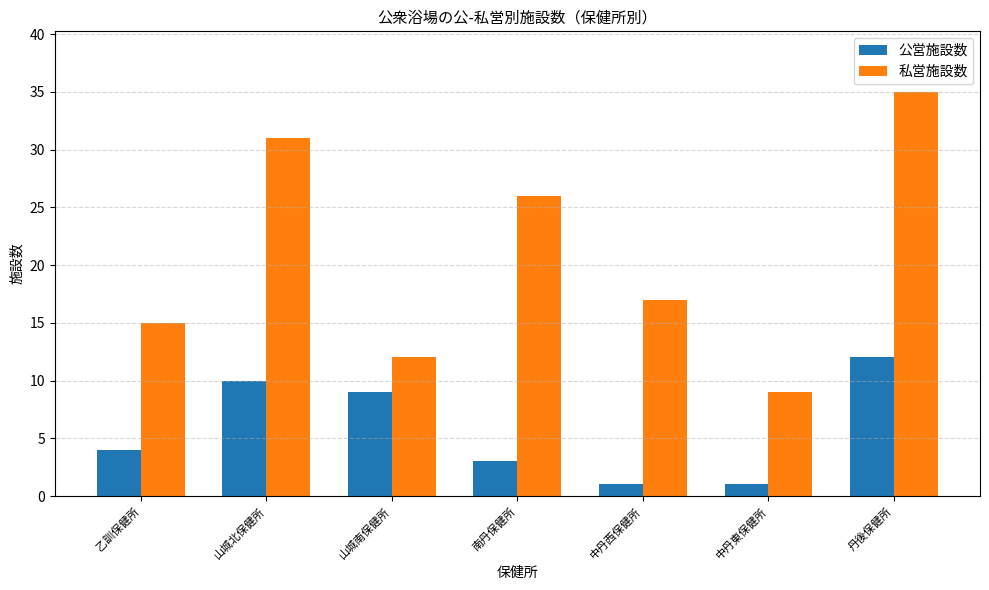

Reading left to right, what are all the values shown in this chart?

公営施設数: 4	10	9	3	1	1	12
私営施設数: 15	31	12	26	17	9	35